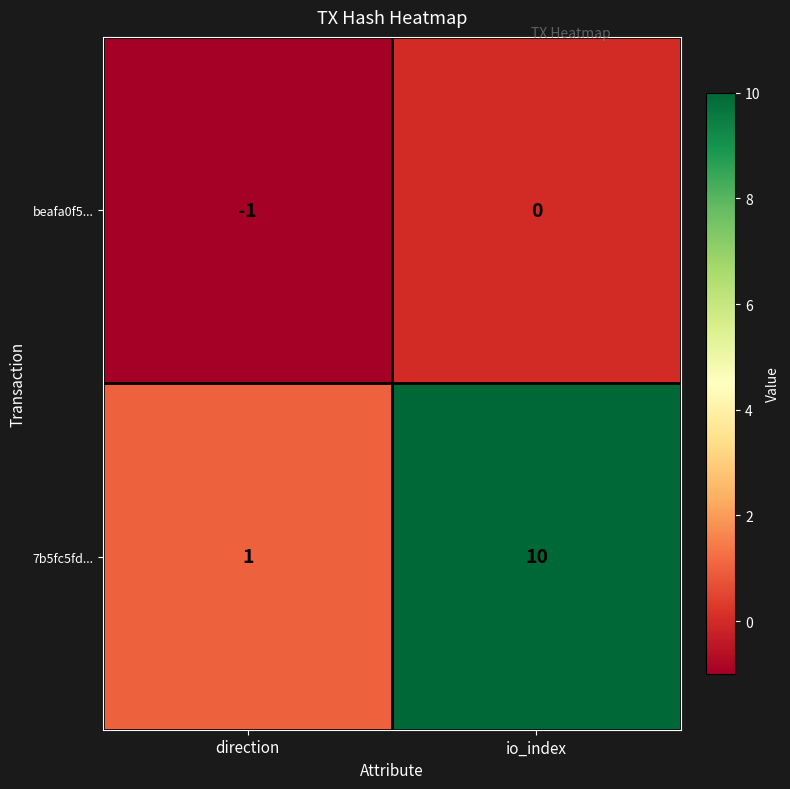

Reading left to right, transcribe all the data shown in this chart.

beafa0f5...: -1	0
7b5fc5fd...: 1	10